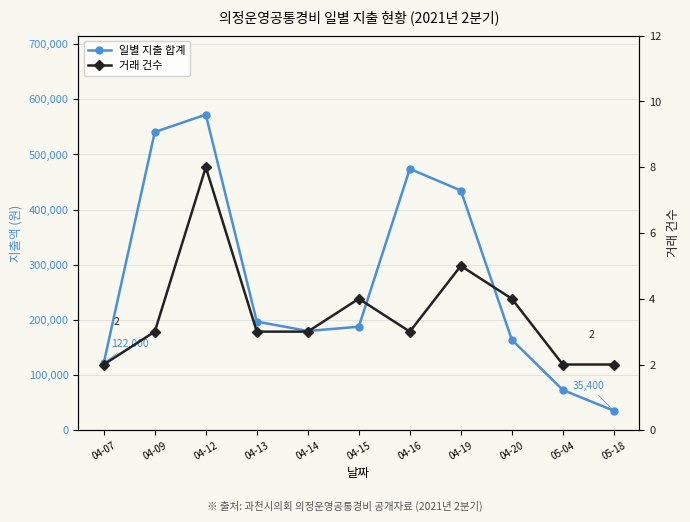

Does the chart have visible grid lines?

Yes